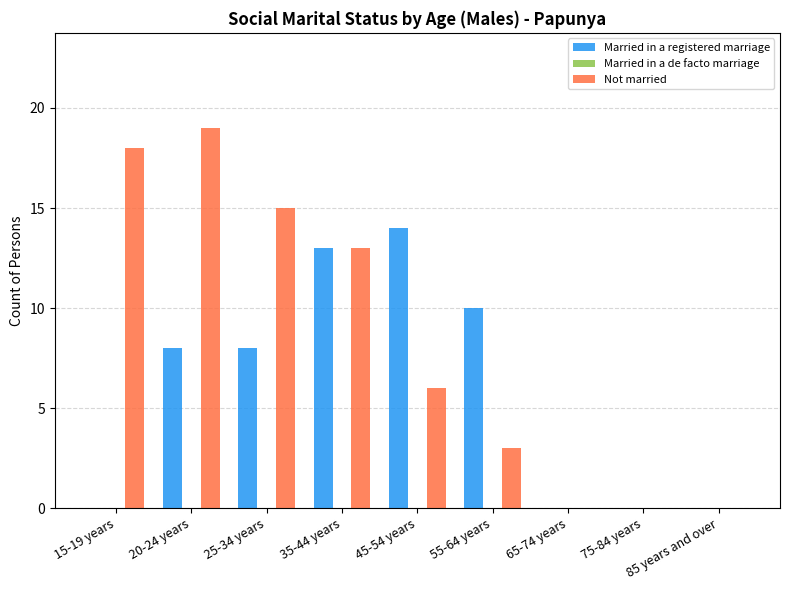

What is the sum of the Not married values at 55-64 years and 45-54 years?

9